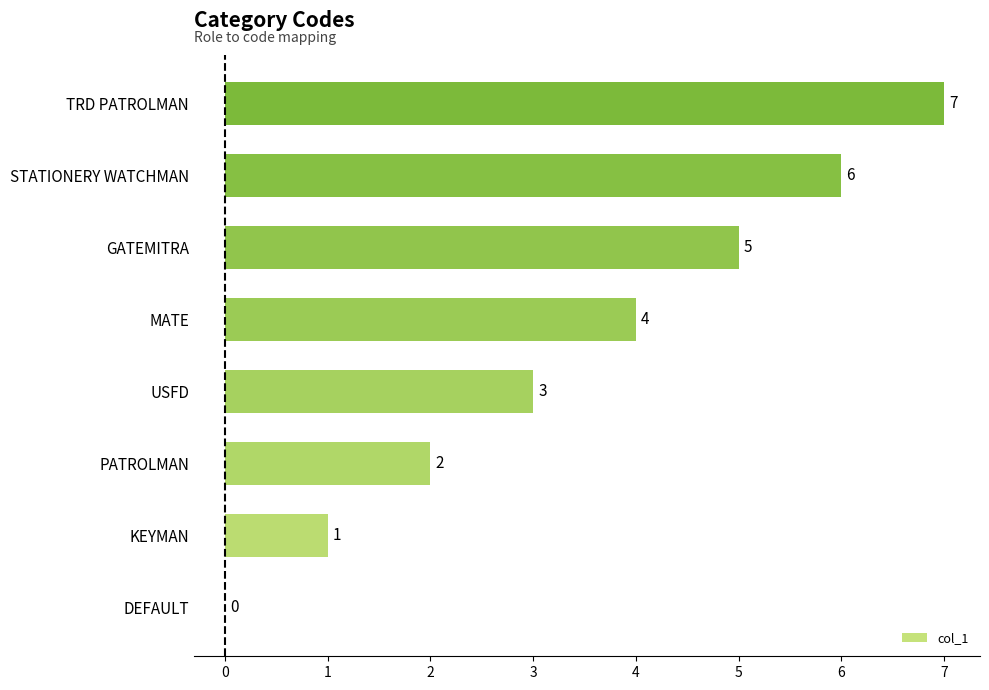

Which label corresponds to the largest value in the chart?

TRD PATROLMAN